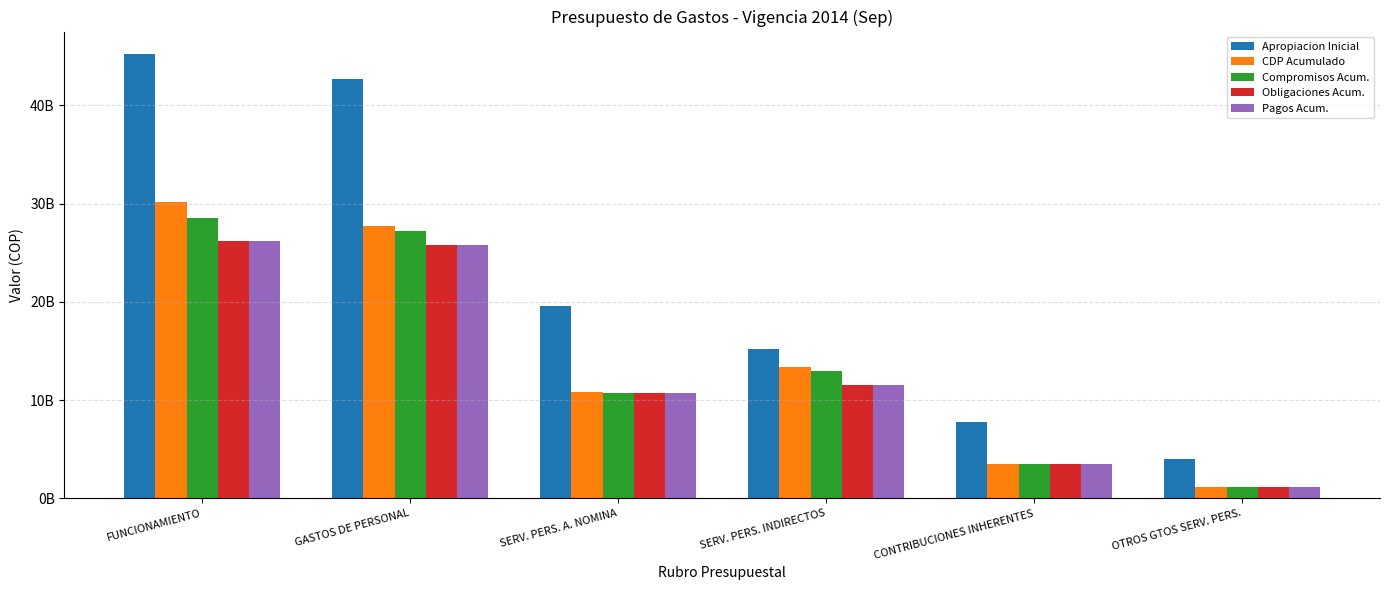

What are all the series names shown in the legend?

Apropiacion Inicial, CDP Acumulado, Compromisos Acum., Obligaciones Acum., Pagos Acum.